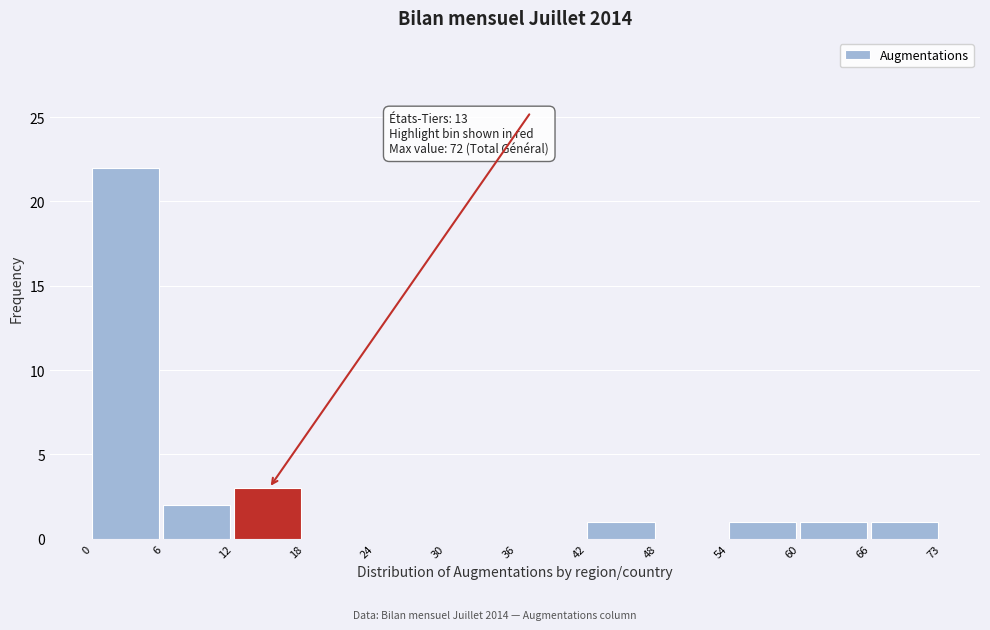

Reading left to right, transcribe all the data shown in this chart.

0=22	6=2	12=3	18=0	24=0	30=0	36=0	42=1	48=0	54=1	60=1	66=1